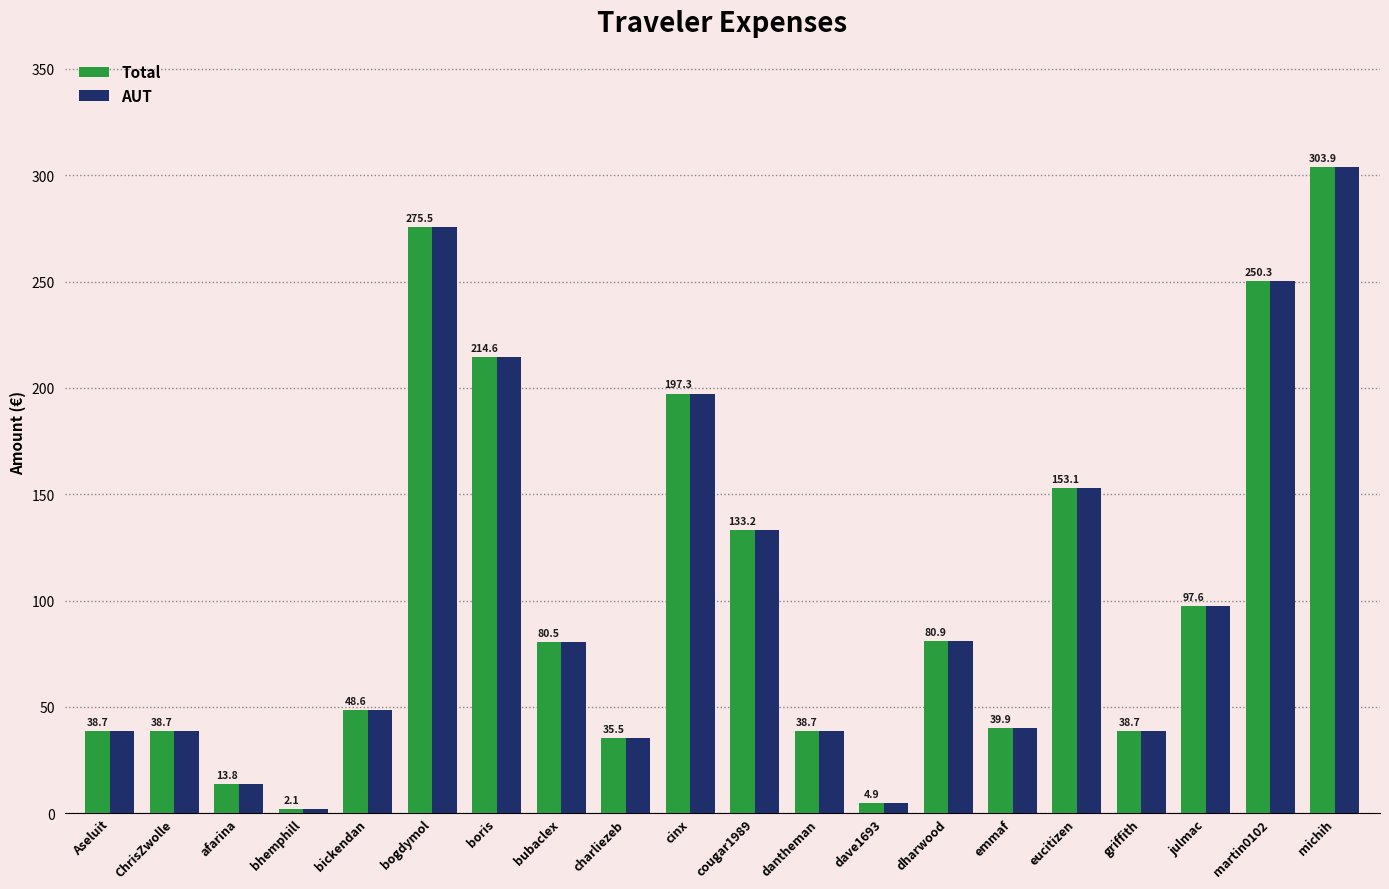

Is the value of Total at bubaclex greater than the value of AUT at bhemphill?

Yes